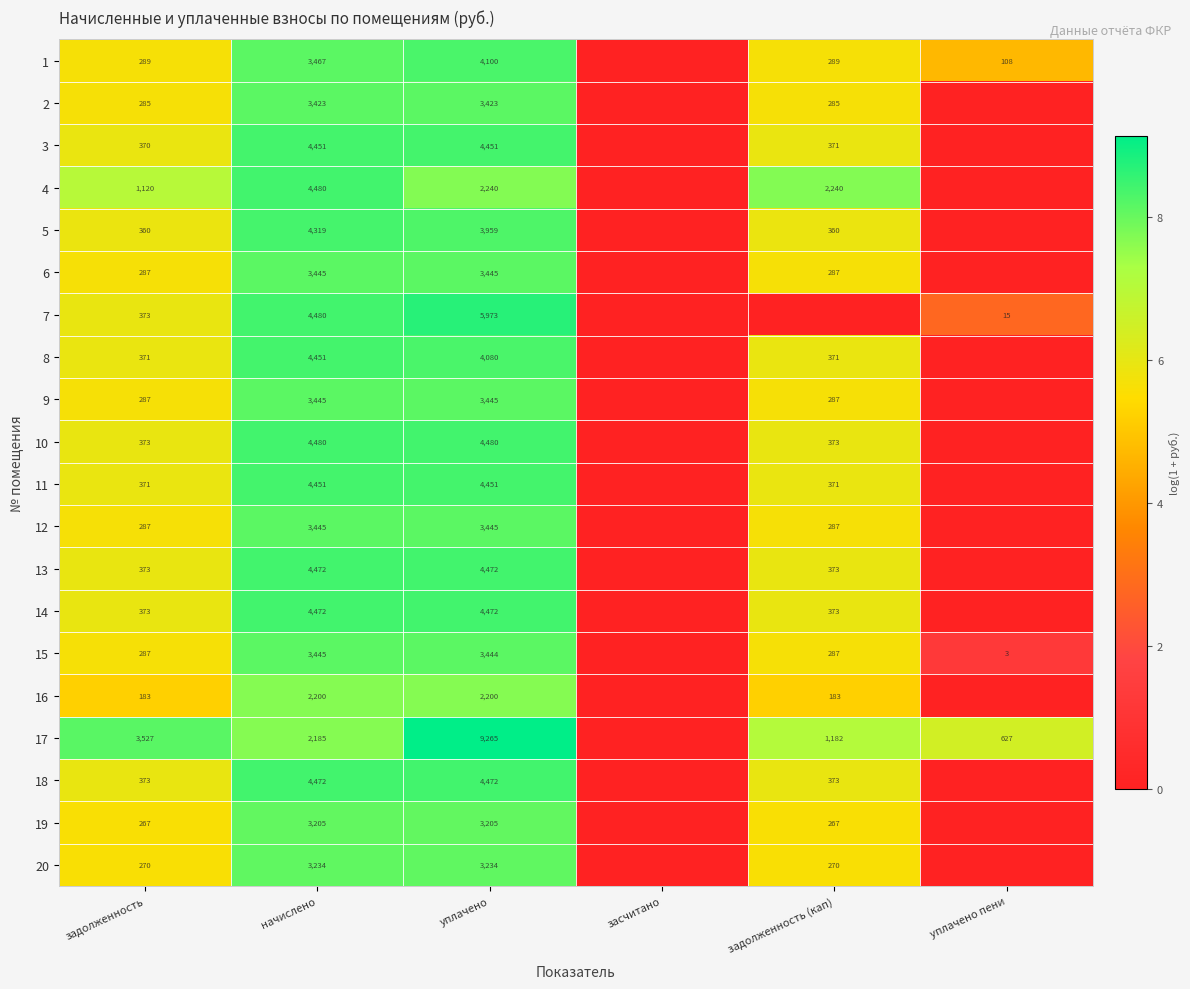

Between задолженность and уплачено пени, which is larger?

задолженность